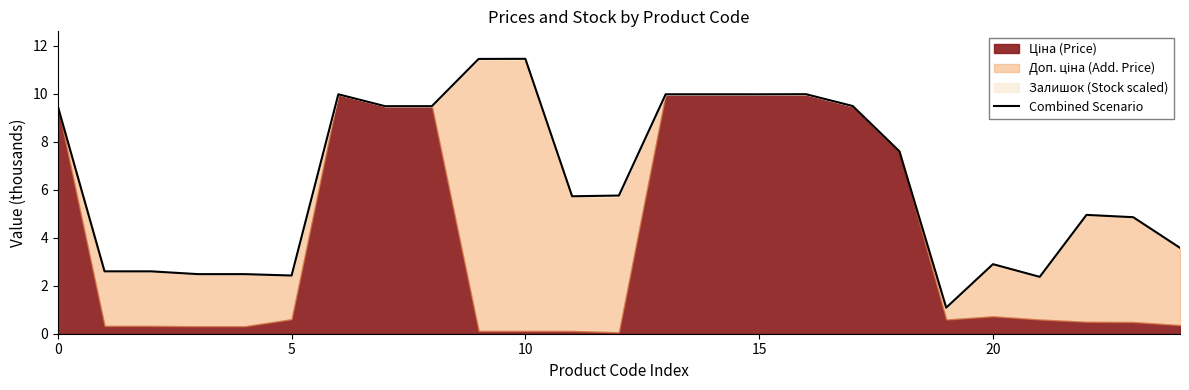

The value at 16 is 10.0. True or false?

True